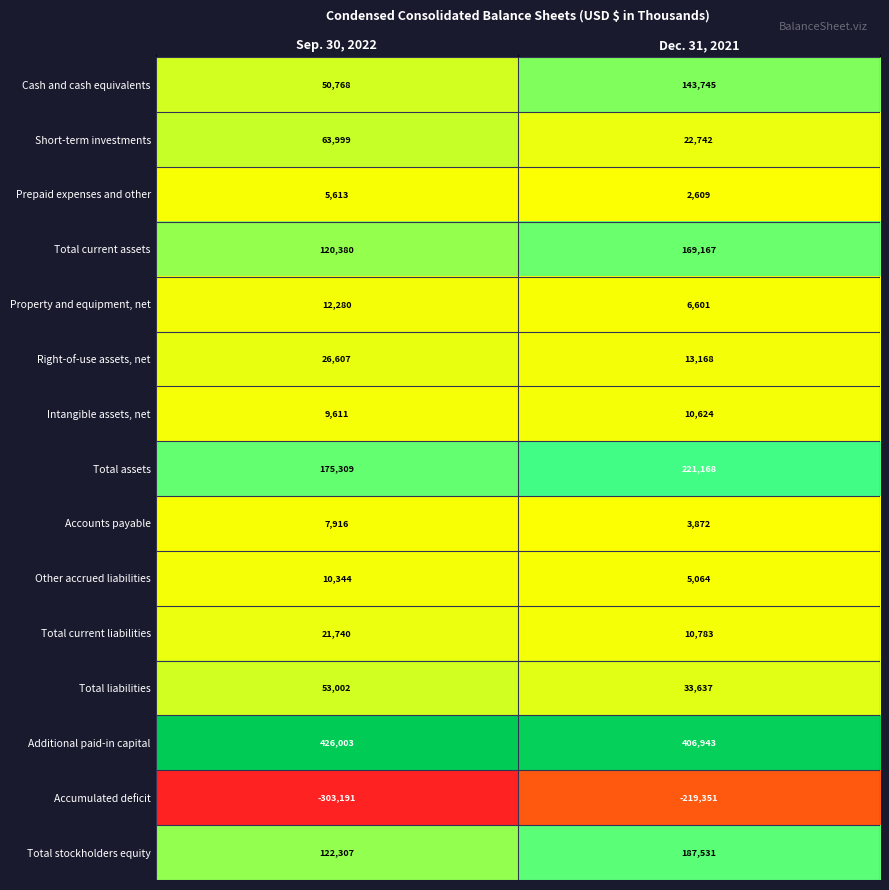

Between Sep. 30, 2022 and Dec. 31, 2021, which series saw the biggest shift?

Cash and cash equivalents